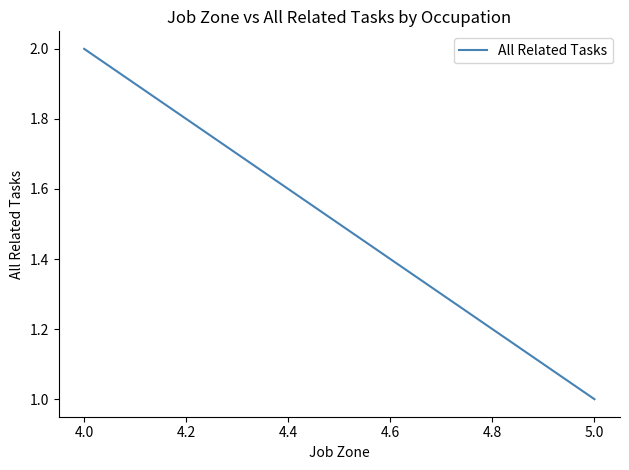

How many series are shown in this chart?

1